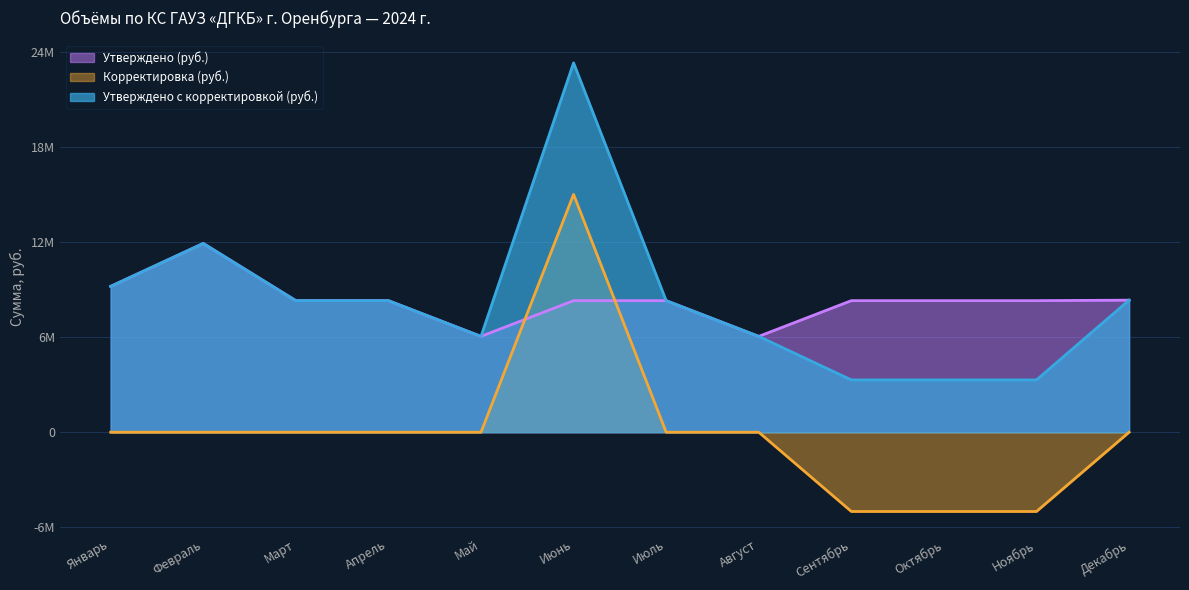

The Утверждено (руб.) series shows 6043212.2 at Май. True or false?

True